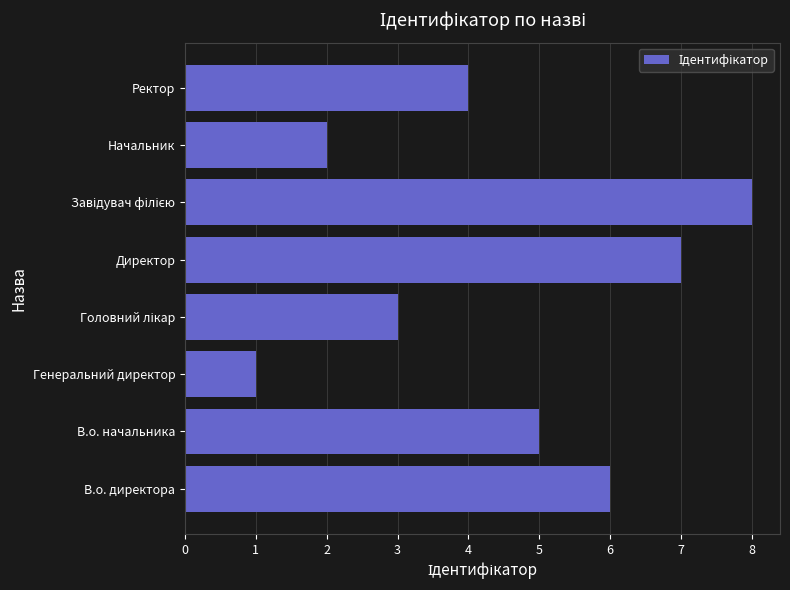

Where is the data nearest to the value 4?

Ректор